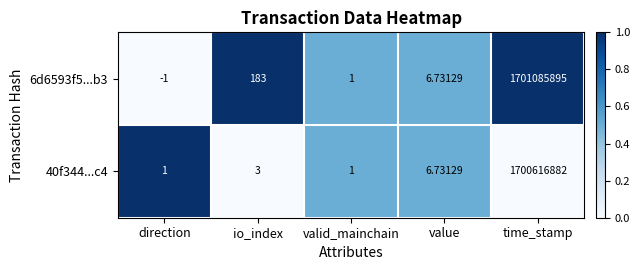

At which label is 40f344...c4 closest to 850308441?

value